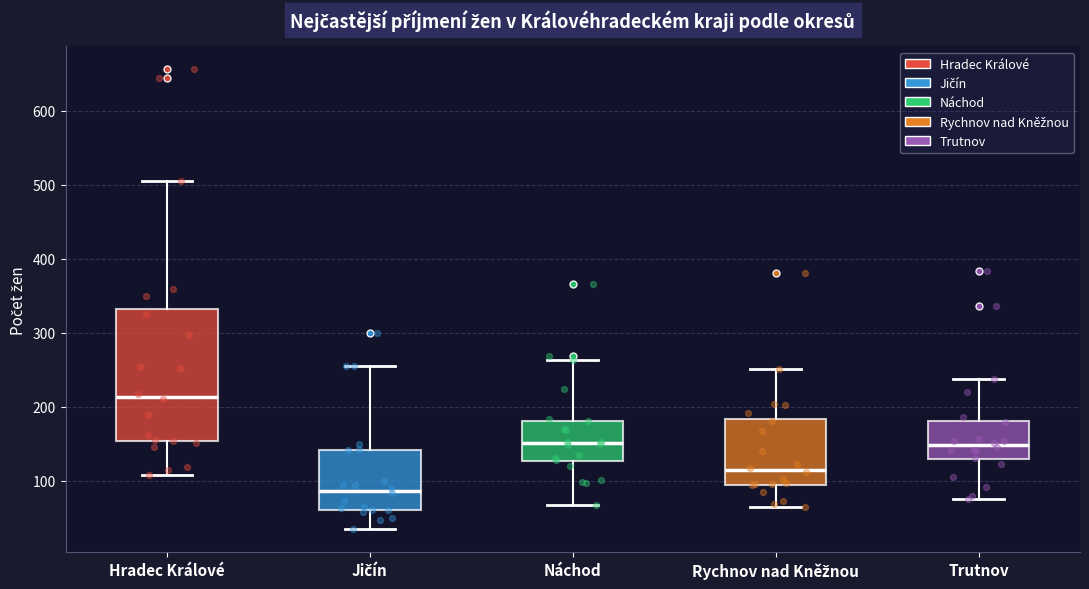

Where does the median line of the box for Rychnov nad Kněžnou sit on the y-axis? The values are not printed on the chart, so give them approximately, as read against the axis.

110